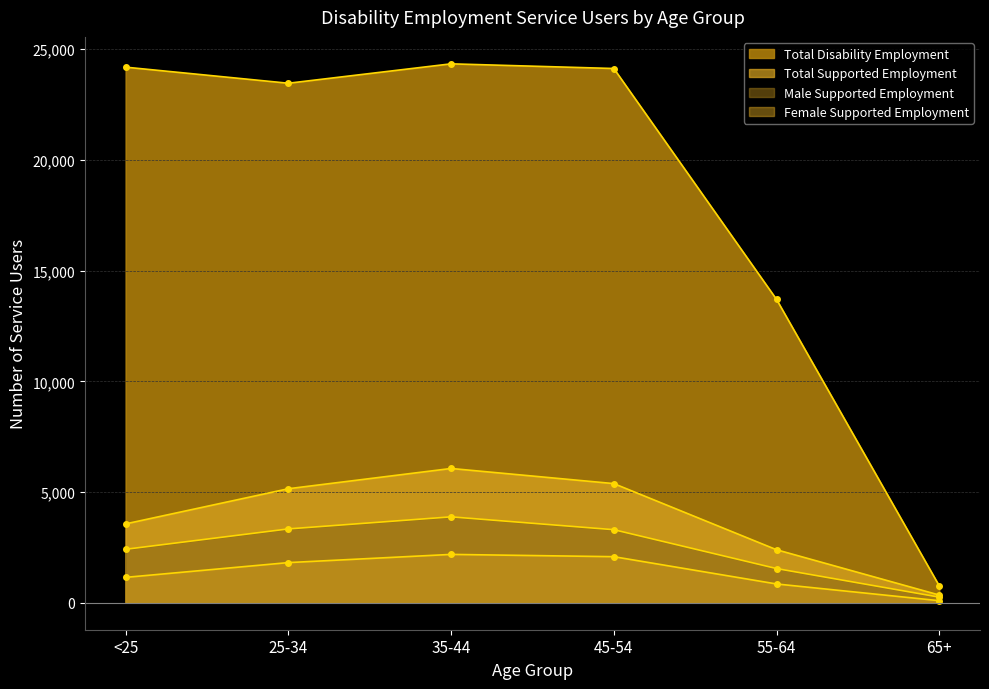

What is the lowest value of the Male Supported Employment series?

254